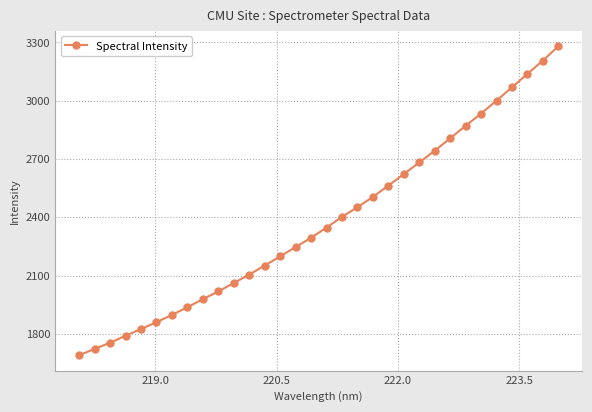

What is the maximum value shown in the chart?

3279.2